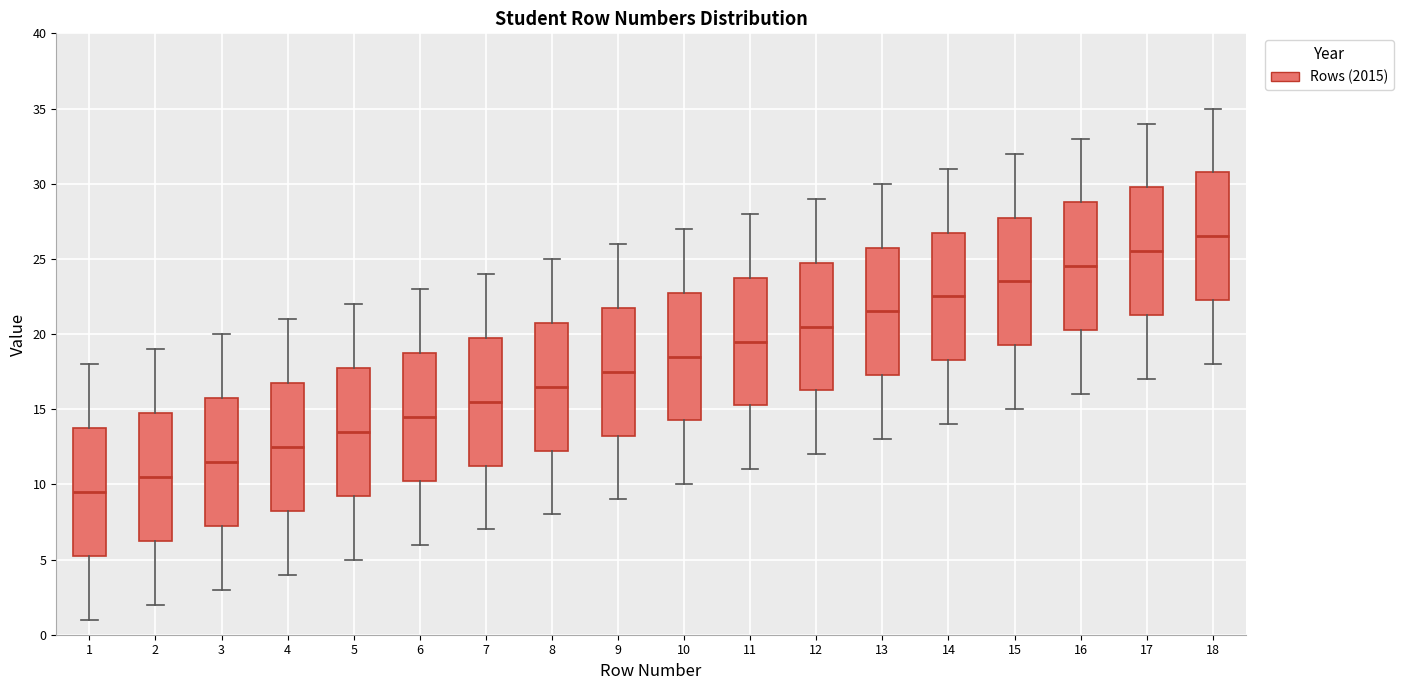

Reading left to right, read every box against the y-axis: the position of its median line, the range the box covers, and the ends of its whiskers. The values are not printed on the chart, so give them approximately, as read against the axis.

1: median 9.5, box 5.5 to 14.0, whiskers 1.0 to 18.0
2: median 10.5, box 6.5 to 15.0, whiskers 2.0 to 19.0
3: median 11.5, box 7.5 to 16.0, whiskers 3.0 to 20.0
4: median 12.5, box 8.5 to 17.0, whiskers 4.0 to 21.0
5: median 13.5, box 9.5 to 18.0, whiskers 5.0 to 22.0
6: median 14.5, box 10.5 to 19.0, whiskers 6.0 to 23.0
7: median 15.5, box 11.5 to 20.0, whiskers 7.0 to 24.0
8: median 16.5, box 12.5 to 21.0, whiskers 8.0 to 25.0
9: median 17.5, box 13.5 to 22.0, whiskers 9.0 to 26.0
10: median 18.5, box 14.5 to 23.0, whiskers 10.0 to 27.0
11: median 19.5, box 15.5 to 24.0, whiskers 11.0 to 28.0
12: median 20.5, box 16.5 to 25.0, whiskers 12.0 to 29.0
13: median 21.5, box 17.5 to 26.0, whiskers 13.0 to 30.0
14: median 22.5, box 18.5 to 27.0, whiskers 14.0 to 31.0
15: median 23.5, box 19.5 to 28.0, whiskers 15.0 to 32.0
16: median 24.5, box 20.5 to 29.0, whiskers 16.0 to 33.0
17: median 25.5, box 21.5 to 30.0, whiskers 17.0 to 34.0
18: median 26.5, box 22.5 to 31.0, whiskers 18.0 to 35.0